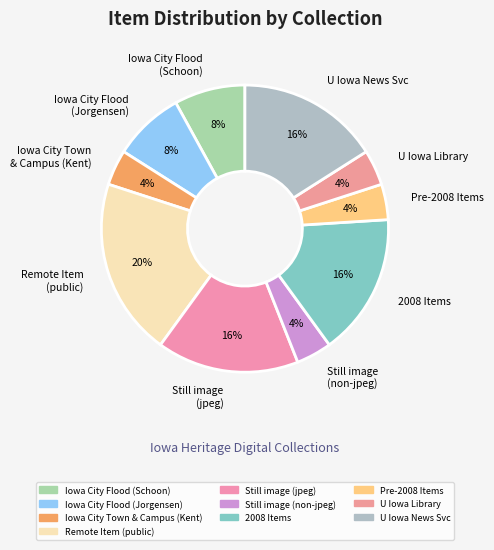

To the nearest percent, what portion does U Iowa Library represent?

4%